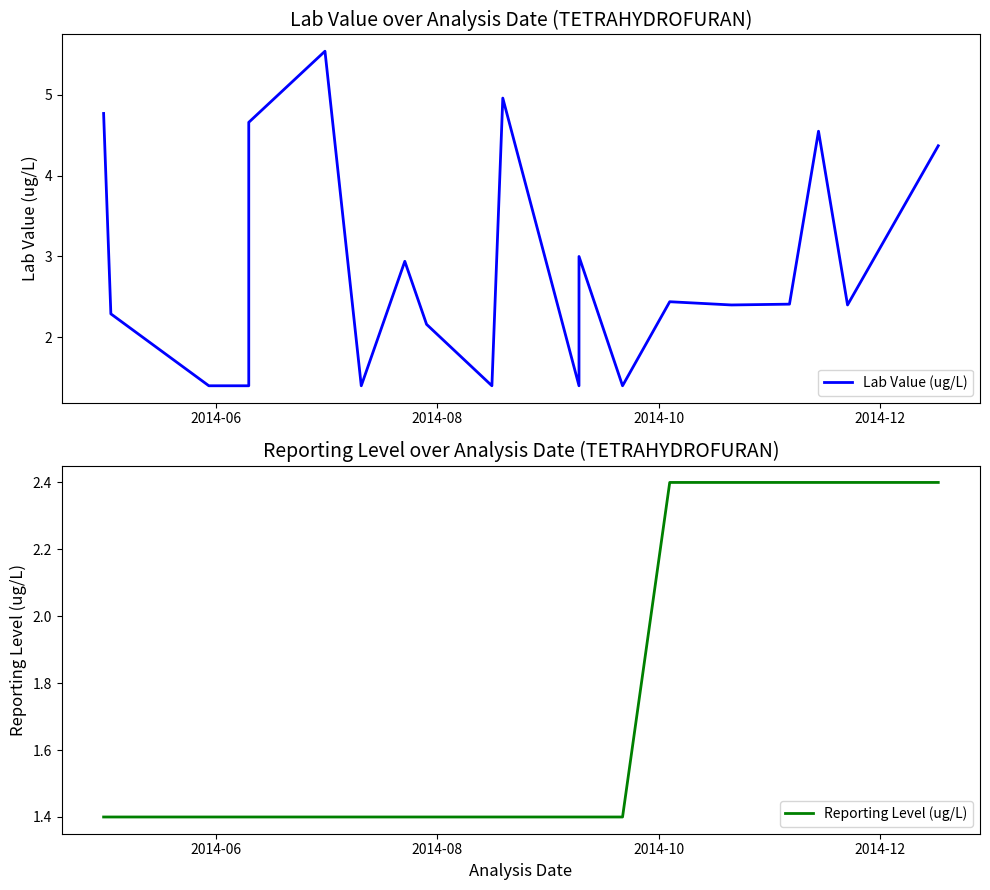

Rank the series by their average value, from lowest to highest.

Reporting Level (ug/L), Lab Value (ug/L)